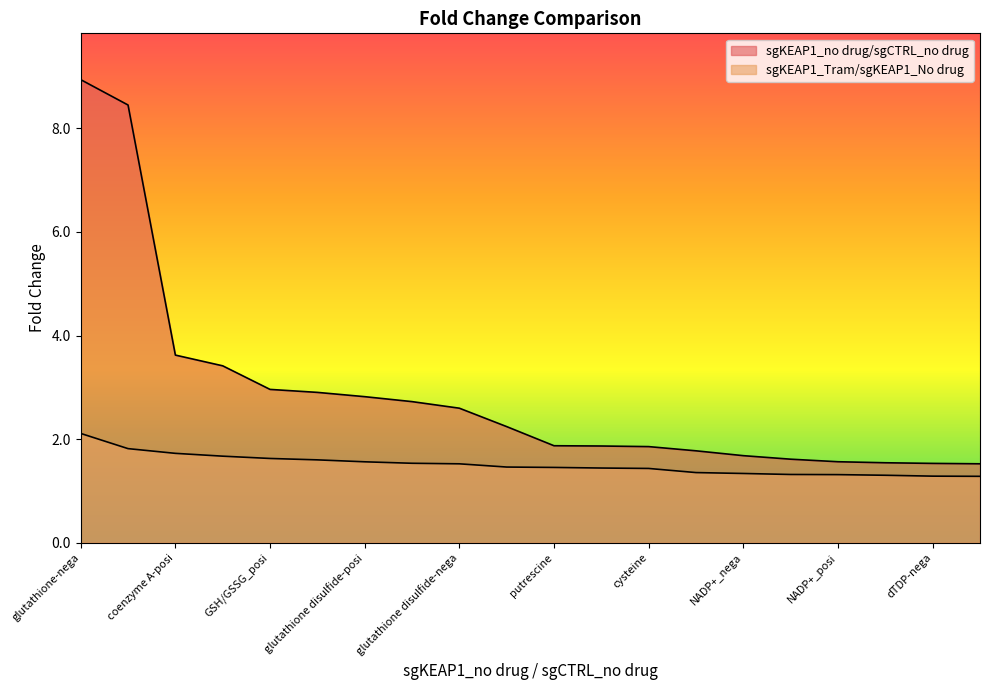

What is the approximate value of sgKEAP1_Tram/sgKEAP1_No drug at GSH/GSSG_posi?

1.6